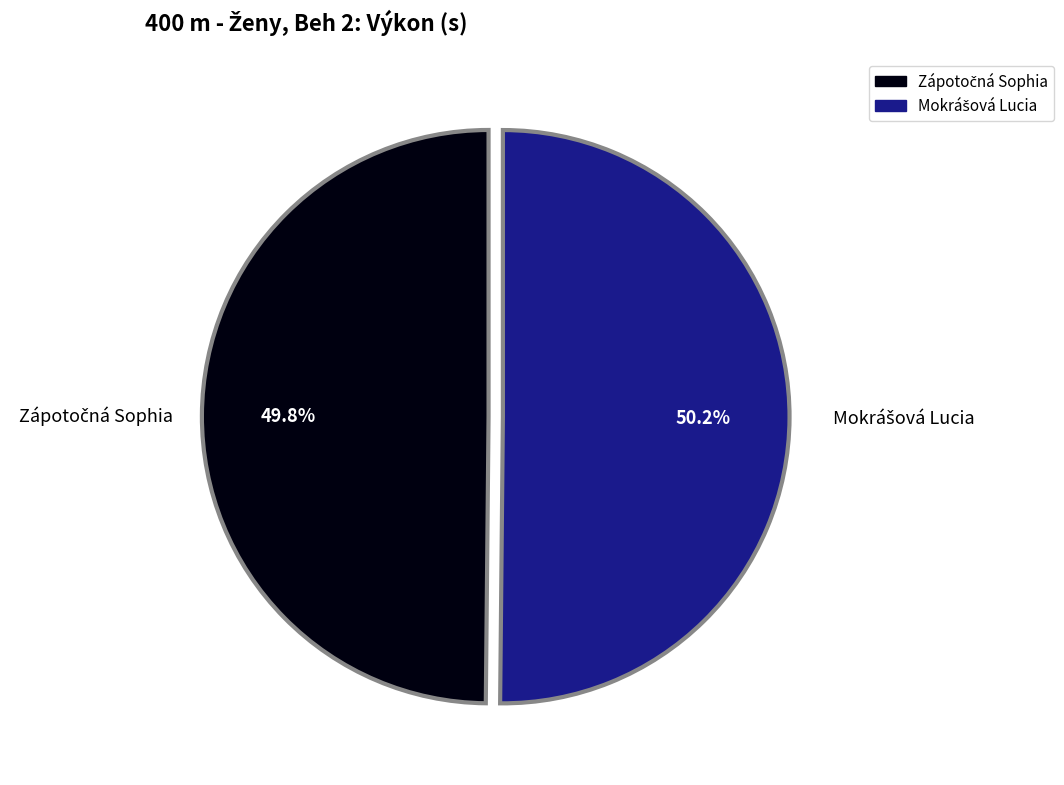

Is there any slice that represents more than half of the pie?

Yes